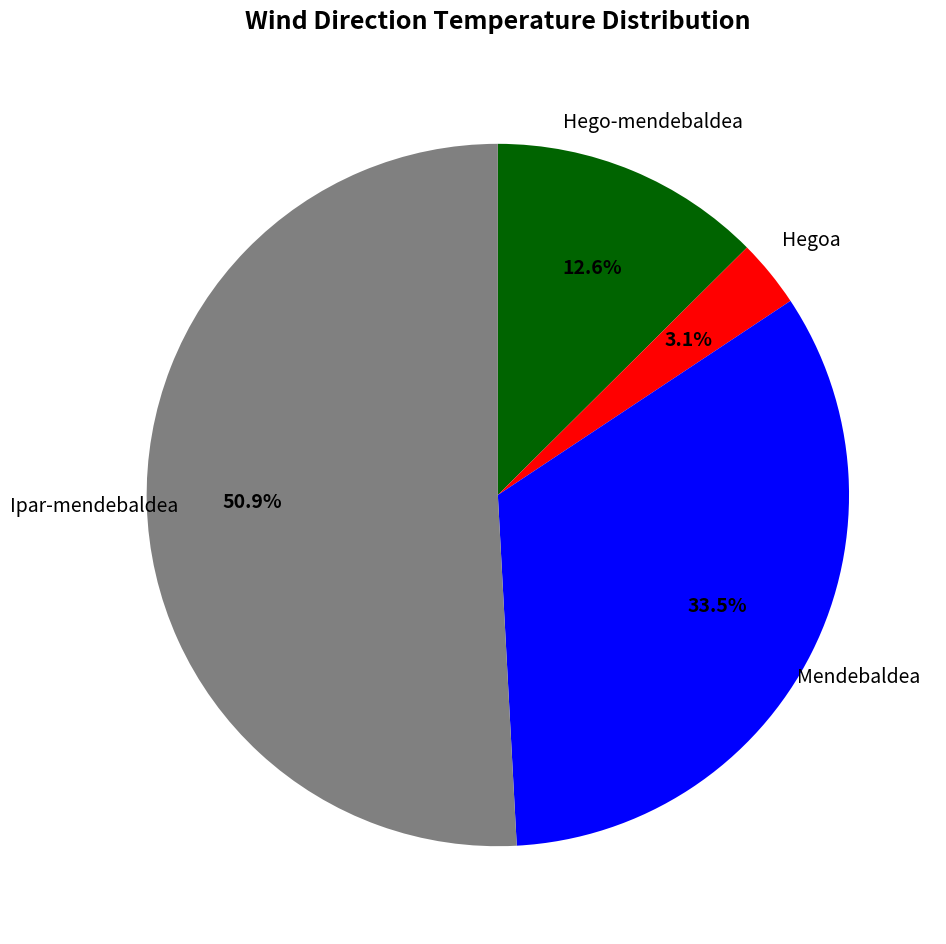

How many slices are in this pie chart?

4